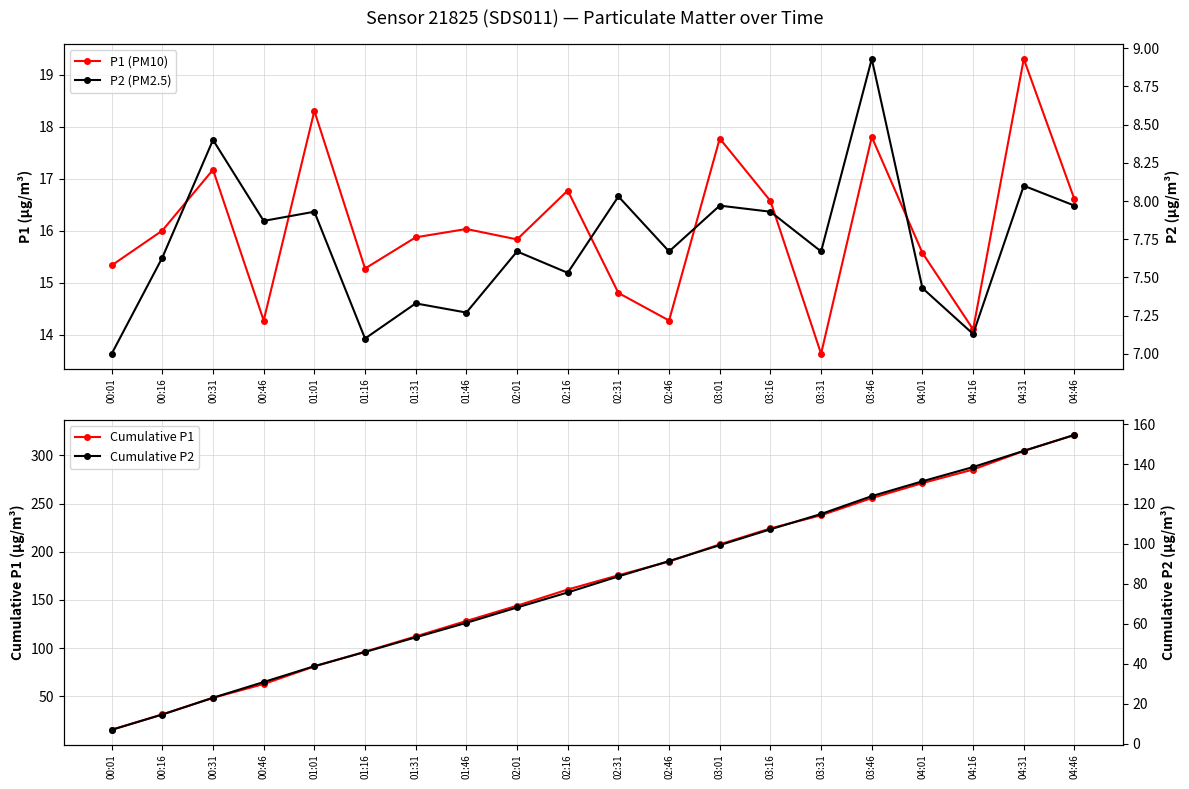

Reading left to right, list all the values displayed in this chart.

P1 (PM10): 00:01=15.3	00:16=16.0	00:31=17.2	00:46=14.3	01:01=18.3	01:16=15.3	01:31=15.9	01:46=16.0	02:01=15.8	02:16=16.8	02:31=14.8	02:46=14.3	03:01=17.8	03:16=16.6	03:31=13.6	03:46=17.8	04:01=15.6	04:16=14.1	04:31=19.3	04:46=16.6
Cumulative P1: 00:01=15.3	00:16=31.3	00:31=48.5	00:46=62.8	01:01=81.1	01:16=96.3	01:31=112.2	01:46=128.2	02:01=144.1	02:16=160.8	02:31=175.6	02:46=189.9	03:01=207.7	03:16=224.3	03:31=237.9	03:46=255.7	04:01=271.3	04:16=285.4	04:31=304.7	04:46=321.3
P2 (PM2.5): 00:01=7.0	00:16=7.6	00:31=8.4	00:46=7.9	01:01=7.9	01:16=7.1	01:31=7.3	01:46=7.3	02:01=7.7	02:16=7.5	02:31=8.0	02:46=7.7	03:01=8.0	03:16=7.9	03:31=7.7	03:46=8.9	04:01=7.4	04:16=7.1	04:31=8.1	04:46=8.0
Cumulative P2: 00:01=7.0	00:16=14.6	00:31=23.0	00:46=30.9	01:01=38.8	01:16=45.9	01:31=53.3	01:46=60.5	02:01=68.2	02:16=75.7	02:31=83.8	02:46=91.4	03:01=99.4	03:16=107.3	03:31=115.0	03:46=123.9	04:01=131.4	04:16=138.5	04:31=146.6	04:46=154.6